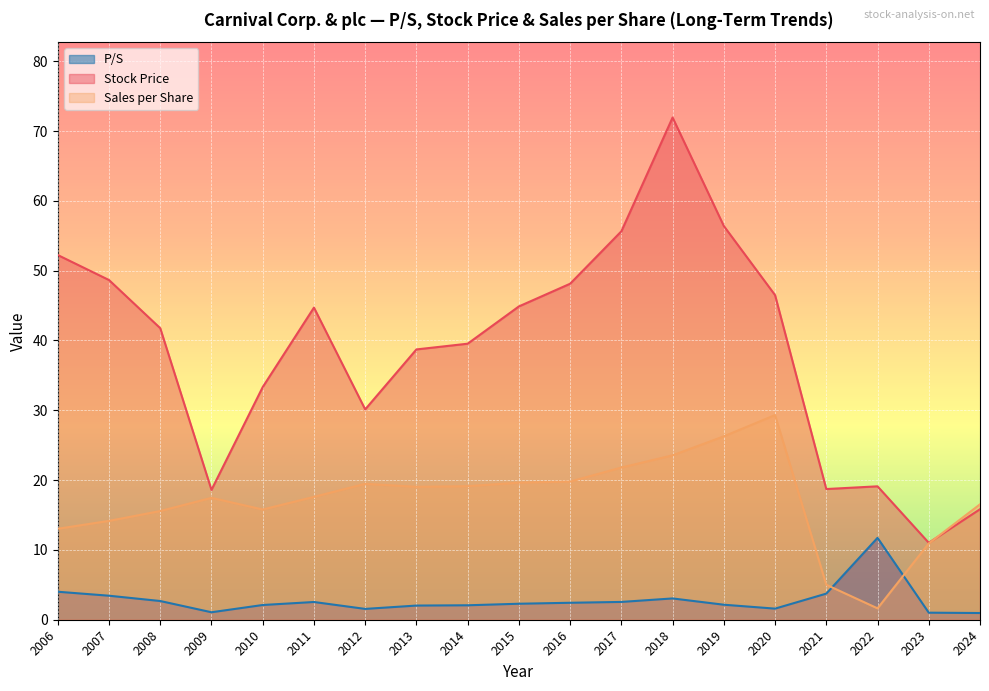

List the series in order of their peak value, highest first.

Stock Price, Sales per Share, P/S